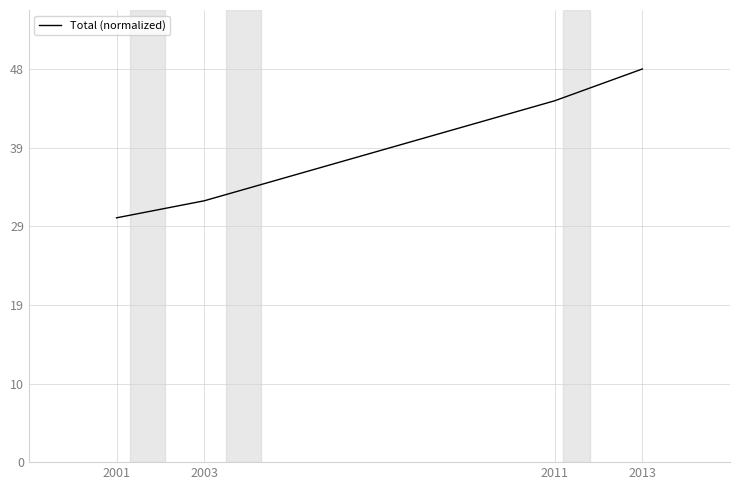

Which has a higher value, 2001 or 2011?

2011